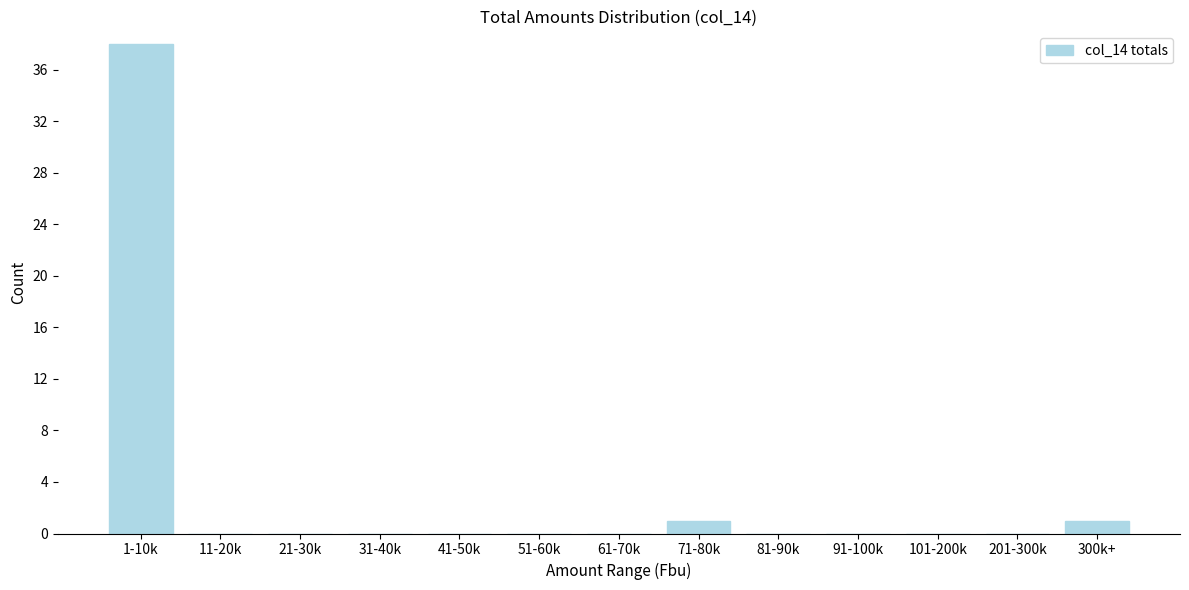

Reading left to right, transcribe all the data shown in this chart.

1-10k=38	11-20k=0	21-30k=0	31-40k=0	41-50k=0	51-60k=0	61-70k=0	71-80k=1	81-90k=0	91-100k=0	101-200k=0	201-300k=0	300k+=1